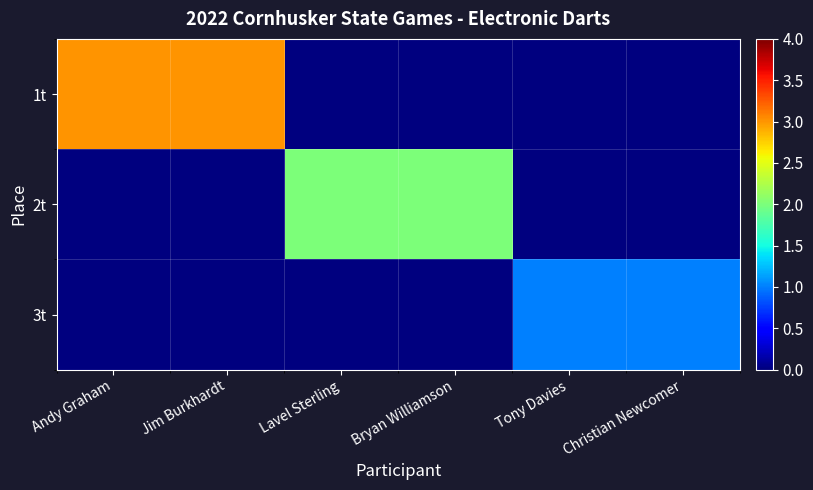

Which has a higher value, Andy Graham or Tony Davies?

Andy Graham